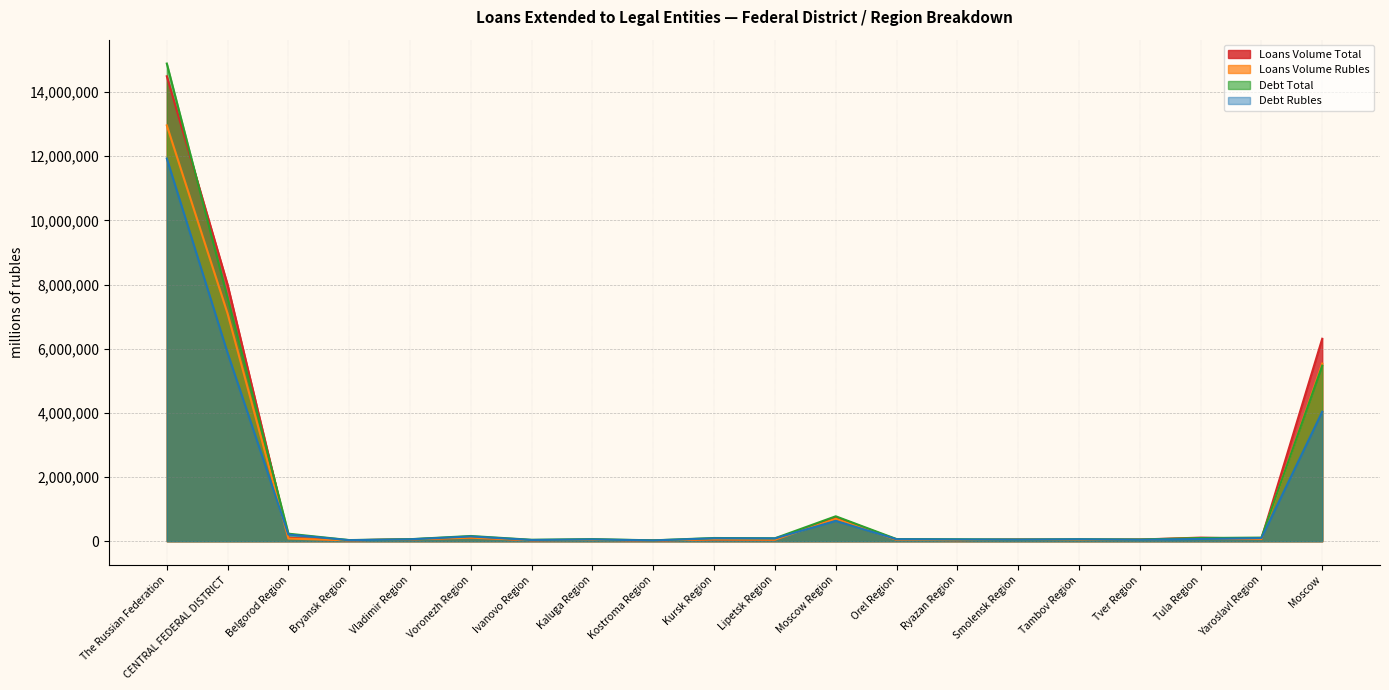

Rank the series by their maximum value, from lowest to highest.

Debt Rubles, Loans Volume Rubles, Loans Volume Total, Debt Total